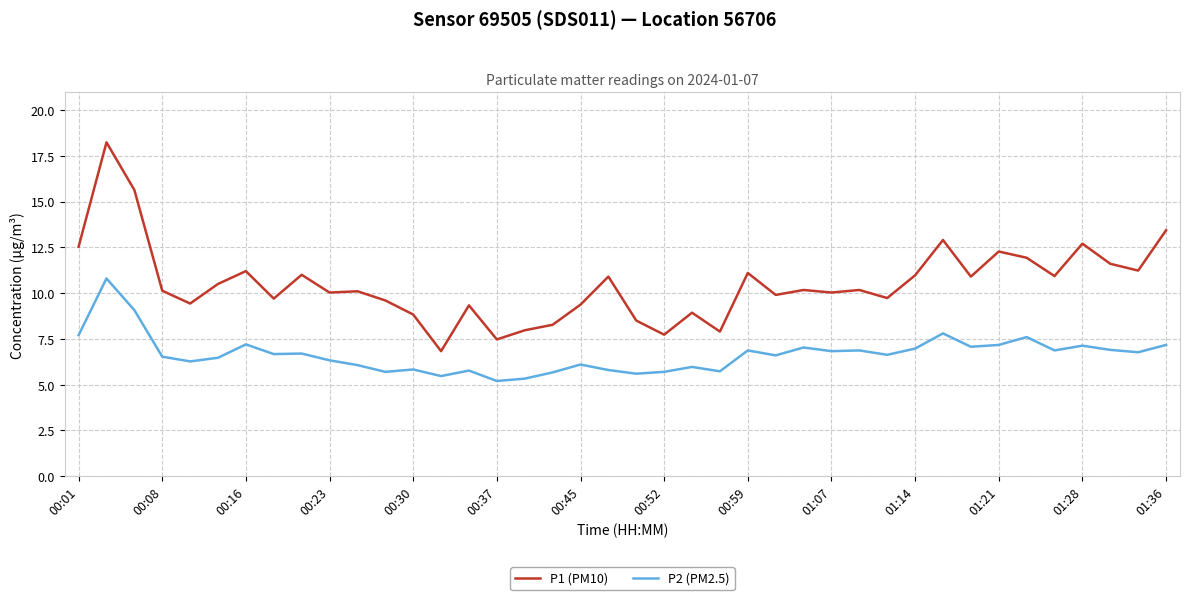

True or false: P2 (PM2.5) has more than 1 interior local peaks.

True